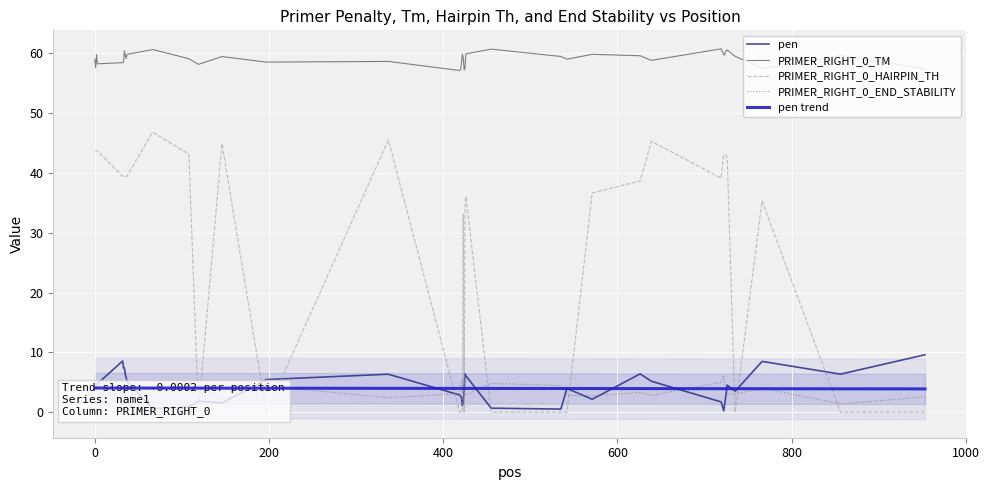

What is the minimum value for PRIMER_RIGHT_0_END_STABILITY?

1.4